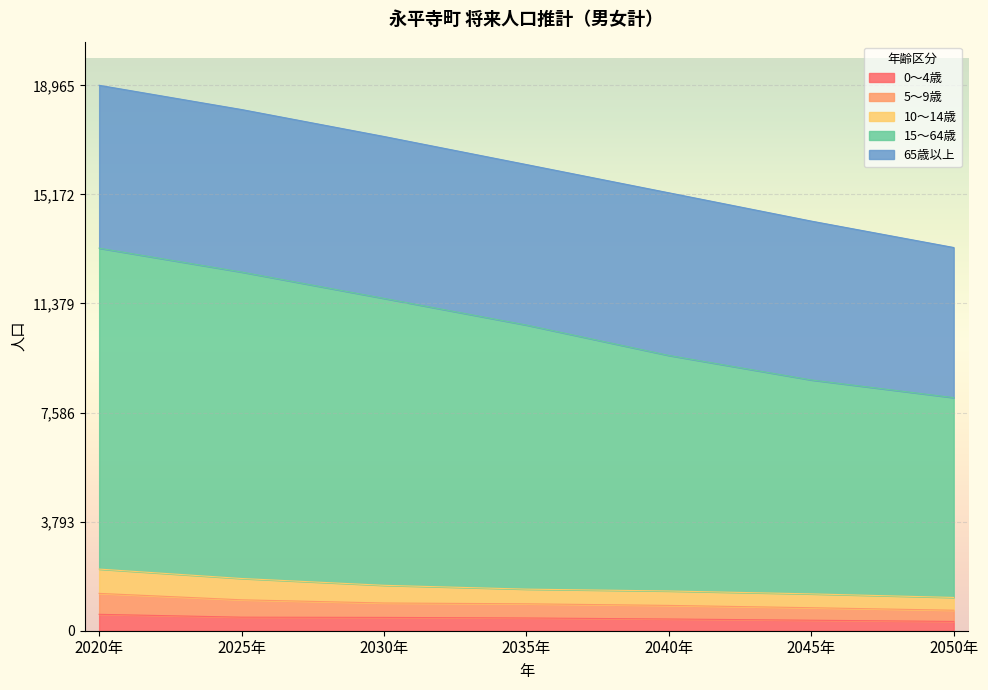

What is the smallest value displayed?

323